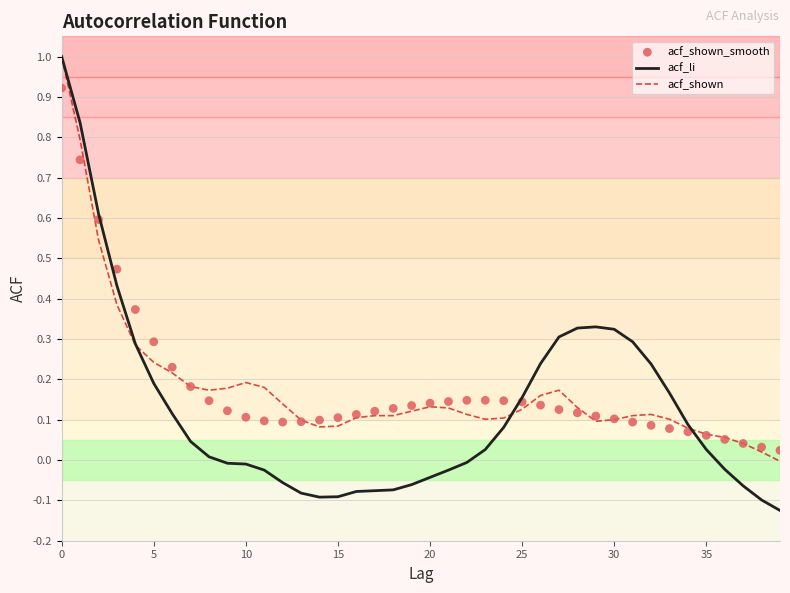

Is the value of acf_shown at 35 greater than the value of acf_li at 30?

No